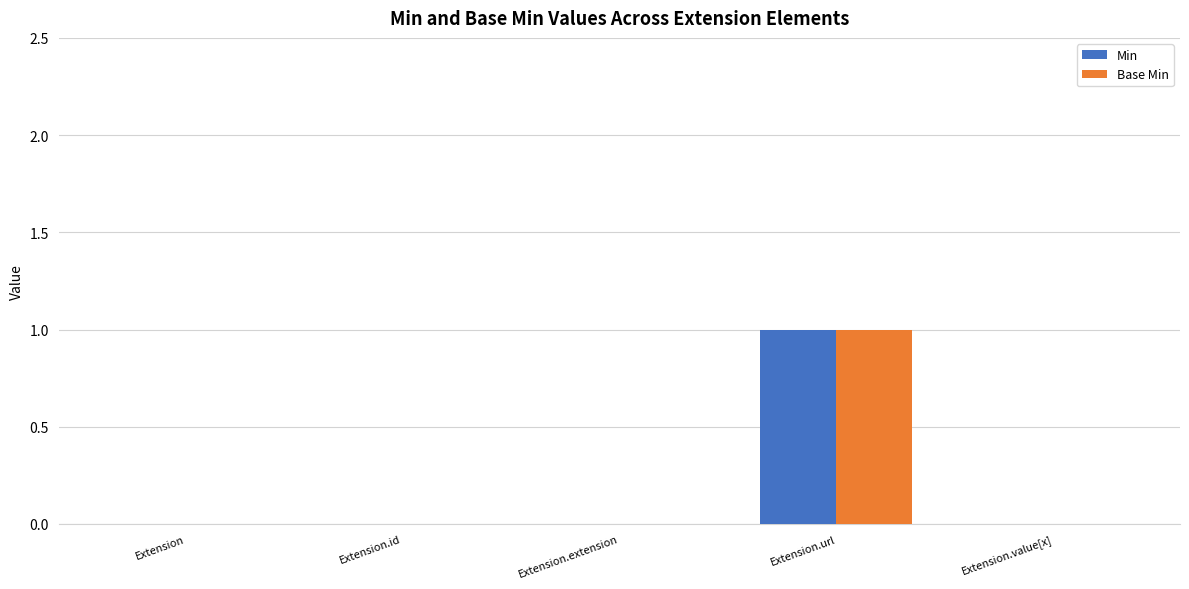

Which label corresponds to the largest value in the chart?

Extension.url